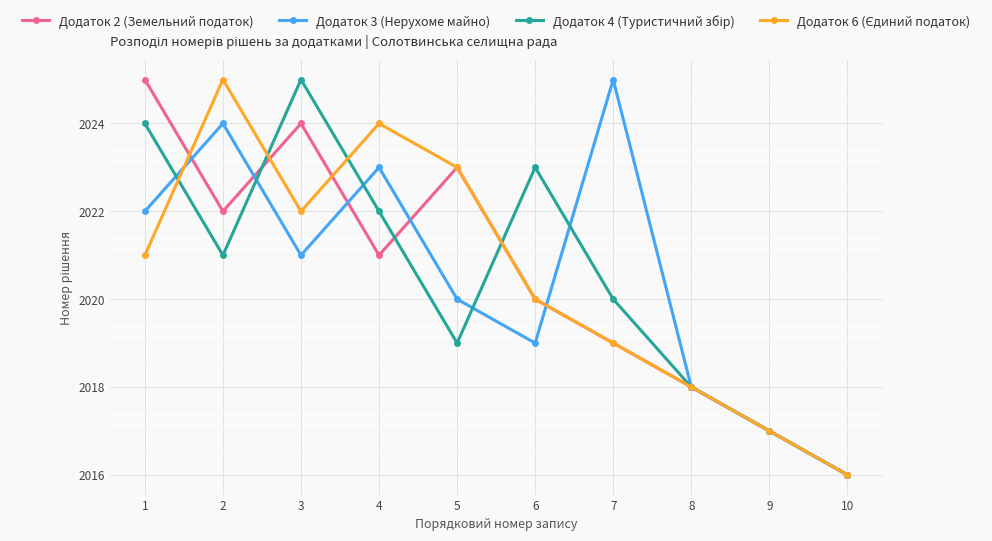

How many series are shown in this chart?

4